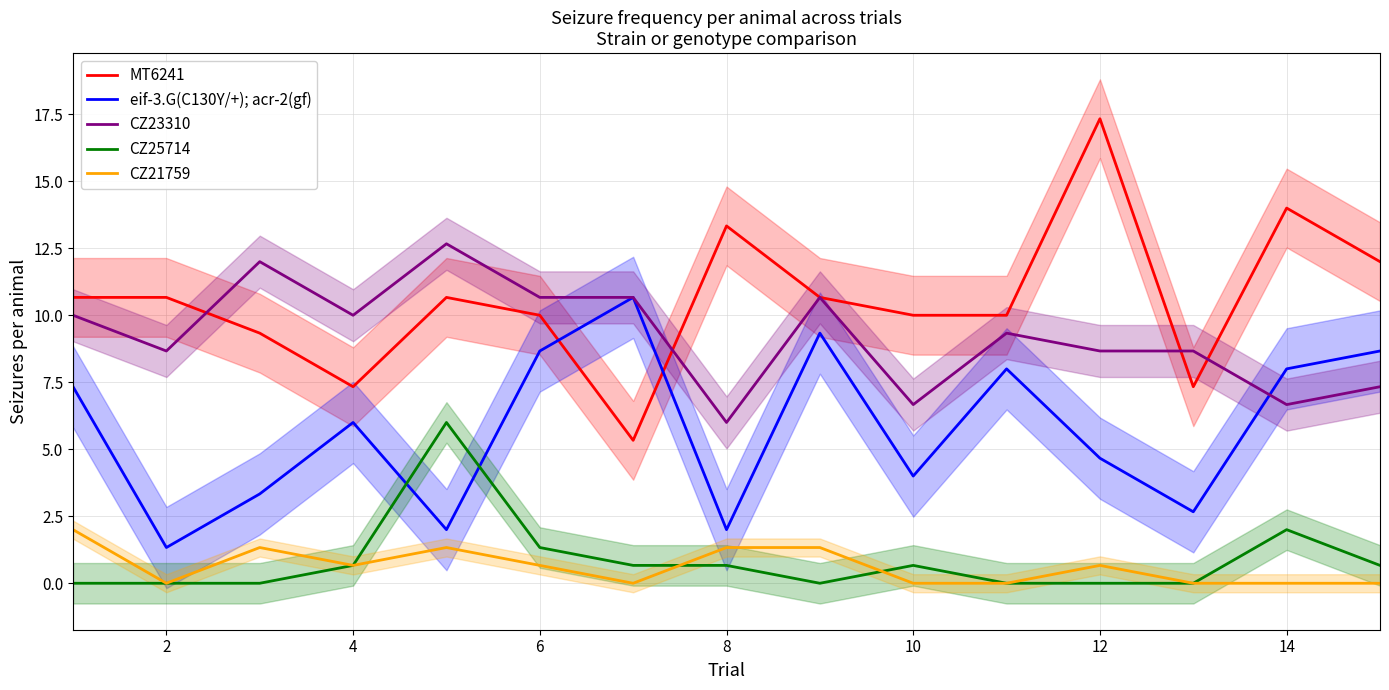

True or false: CZ21759 and MT6241 cross at least once.

False